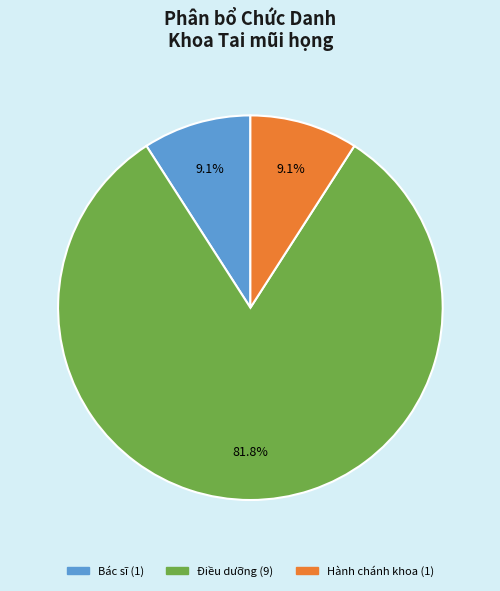

To the nearest percent, what is the difference between the largest and smallest slice percentages?

73%